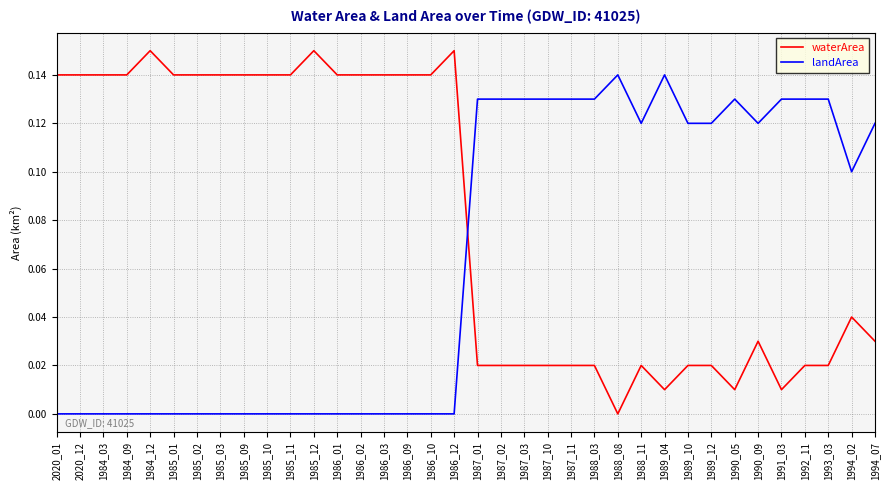

At which label does waterArea reach its minimum?

1988_08